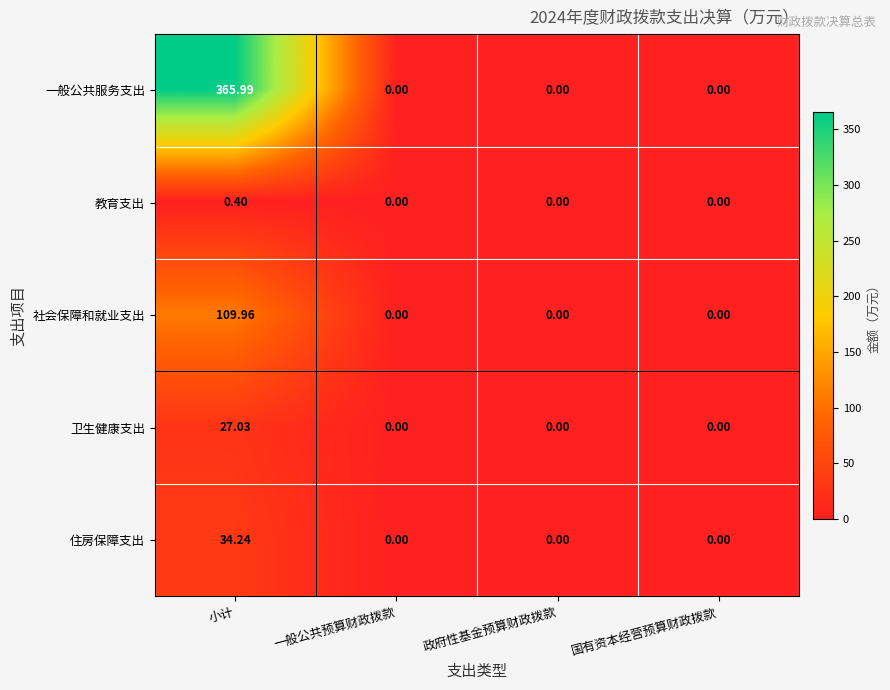

What is the maximum value shown in the chart?

366.0